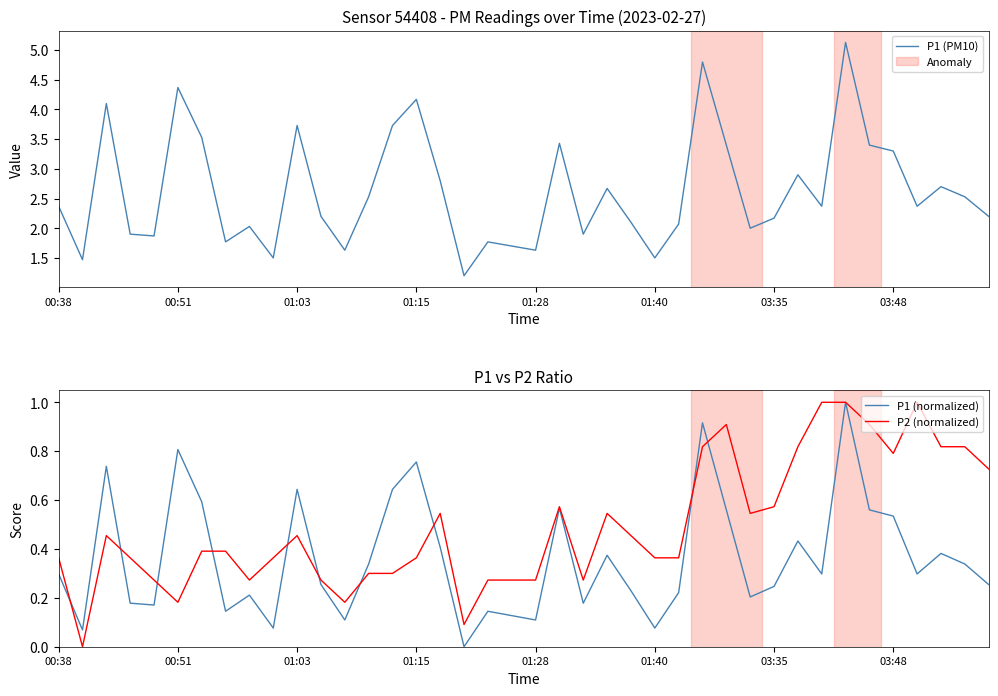

Is this an area chart (filled region under the line)?

No